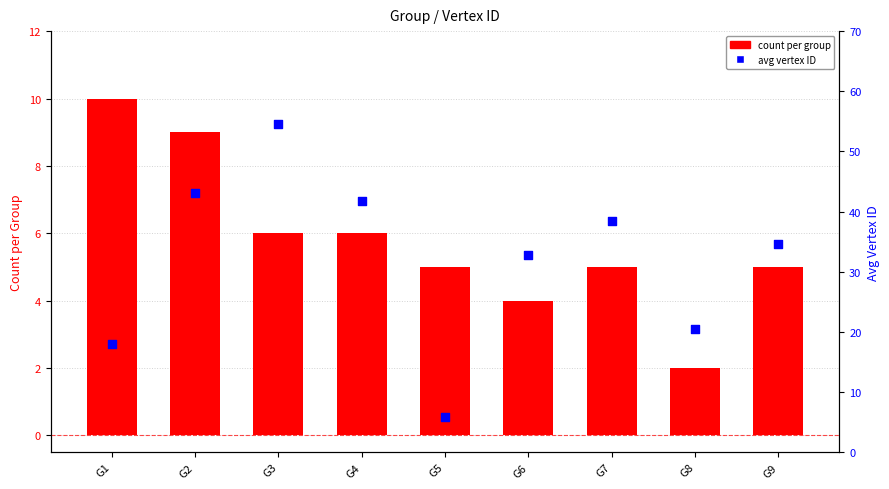

At which category is the sum across all series the highest?

G3